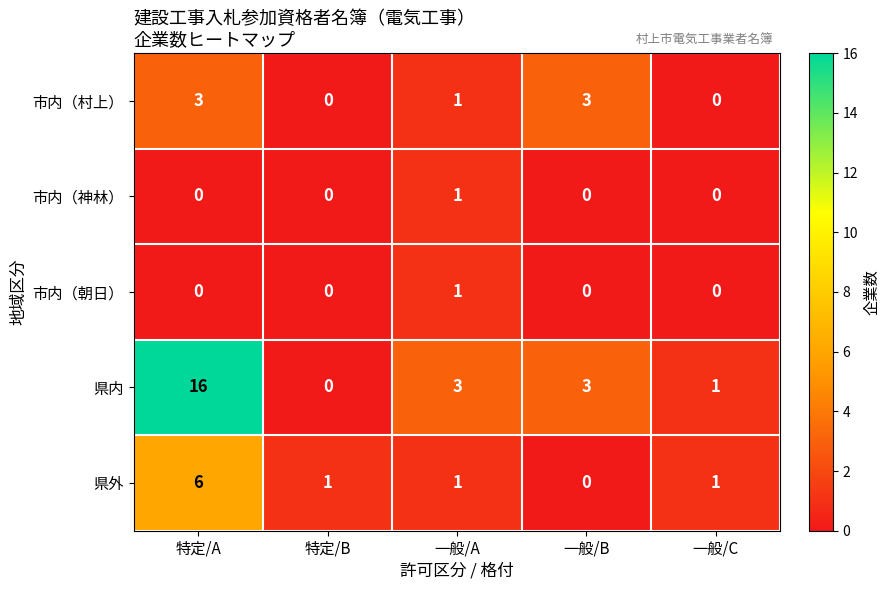

At which category is the sum across all series the highest?

特定/A